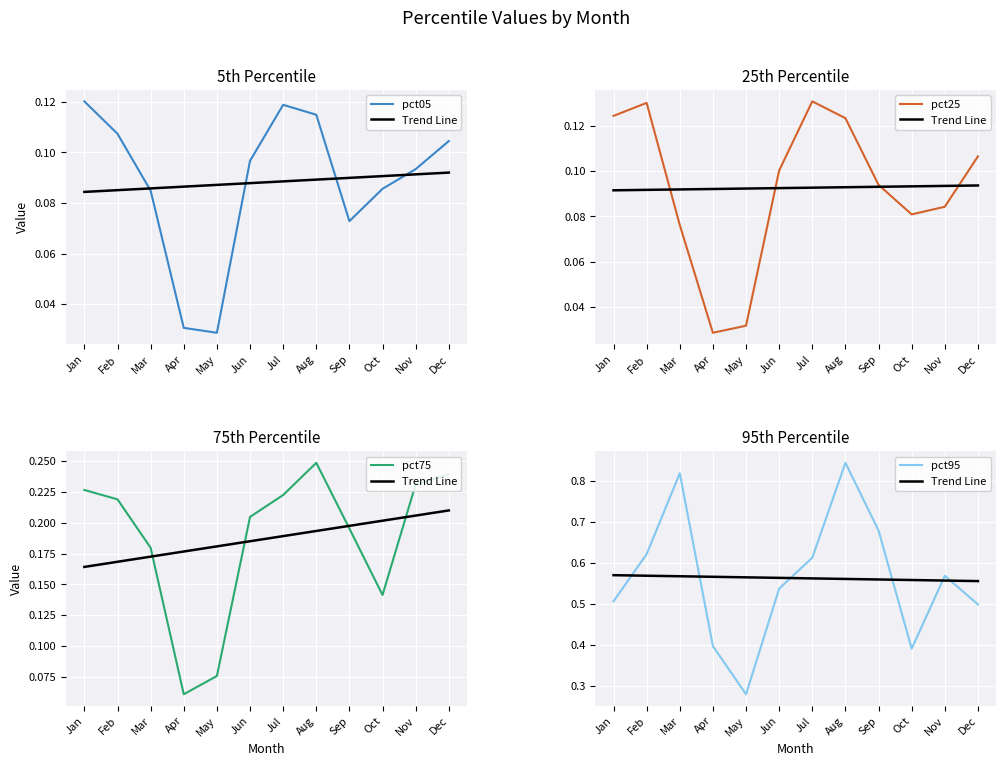

Rank the series at Oct from lowest to highest value.

pct25, pct05, pct75, pct95, Trend Line